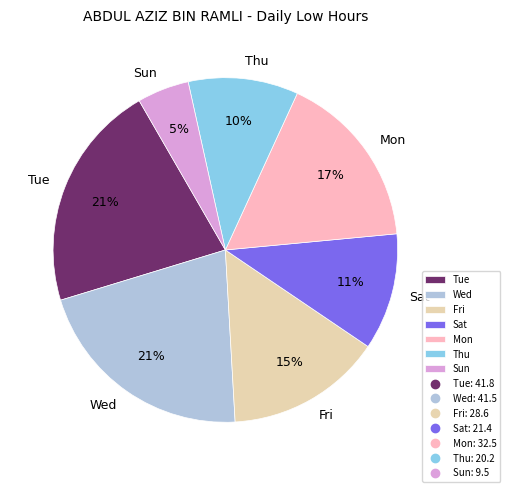

Between Sun and Sat, which is larger?

Sat